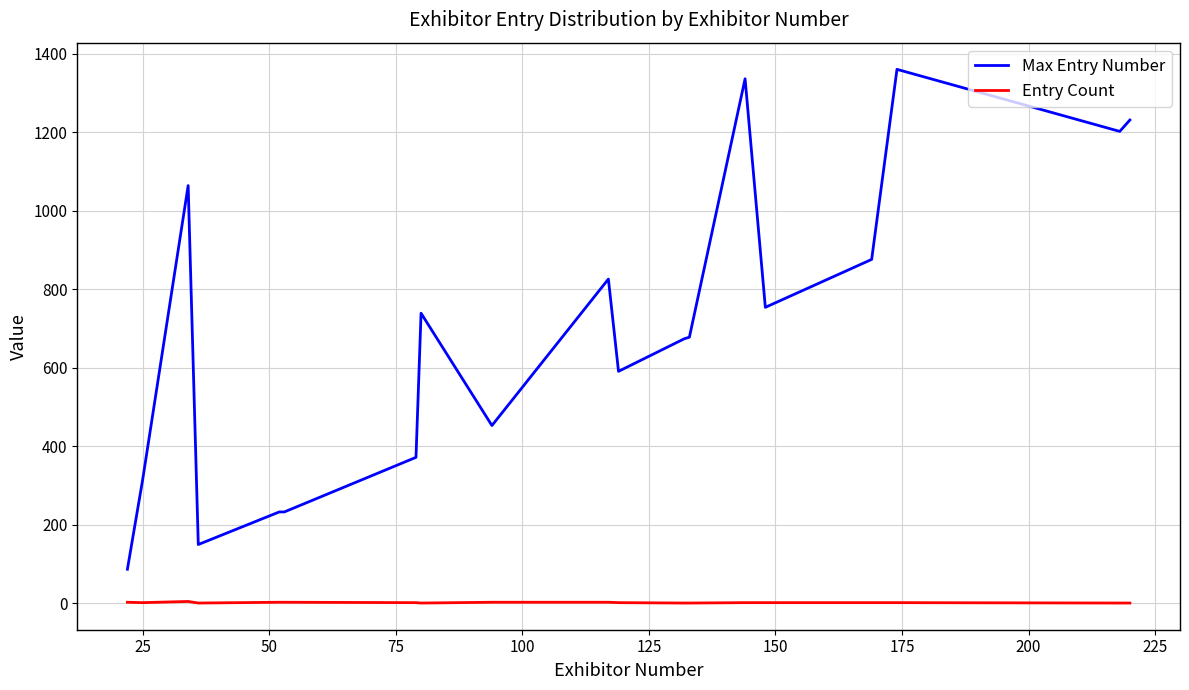

Which series has the largest total across all categories?

Max Entry Number